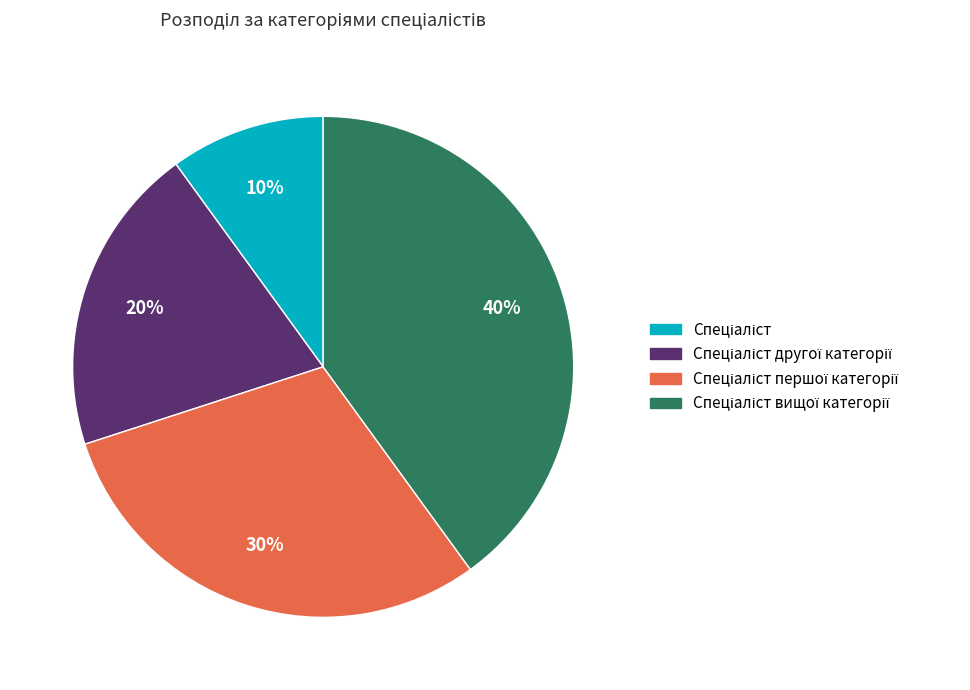

How many segments does this pie chart have?

4